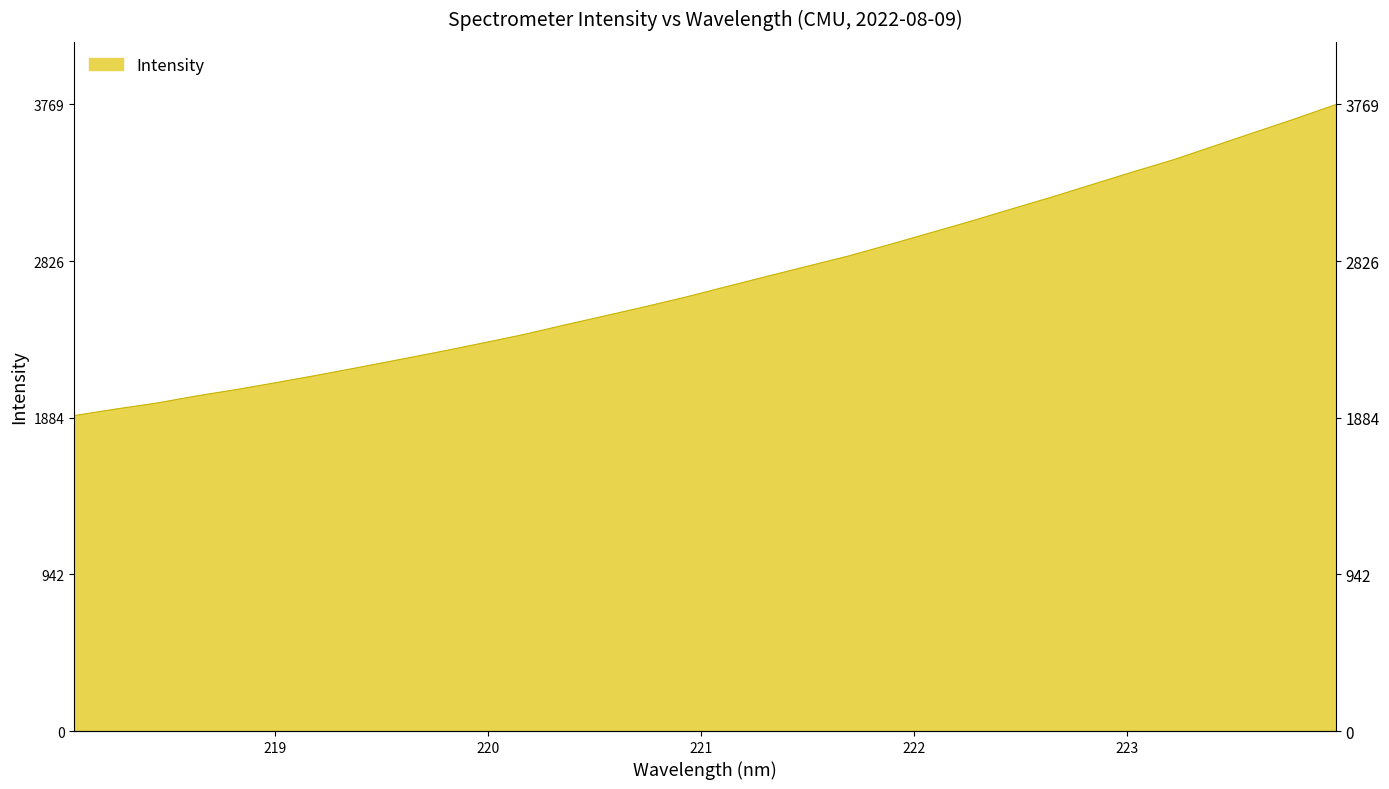

Reading right to left, list all the values displayed in this chart.

3768.6	3683.2	3601.3	3518.6	3436.1	3362.8	3287.0	3211.2	3138.5	3065.1	2994.7	2924.8	2856.5	2795.6	2734.1	2672.3	2609.5	2551.5	2495.6	2440.2	2383.4	2332.4	2282.6	2235.1	2188.0	2141.9	2097.6	2054.9	2015.5	1971.7	1936.0	1897.3